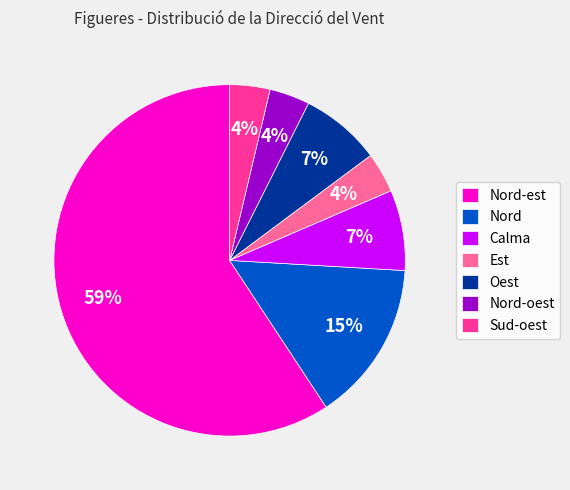

To the nearest percent, what percentage of the pie is Est?

4%